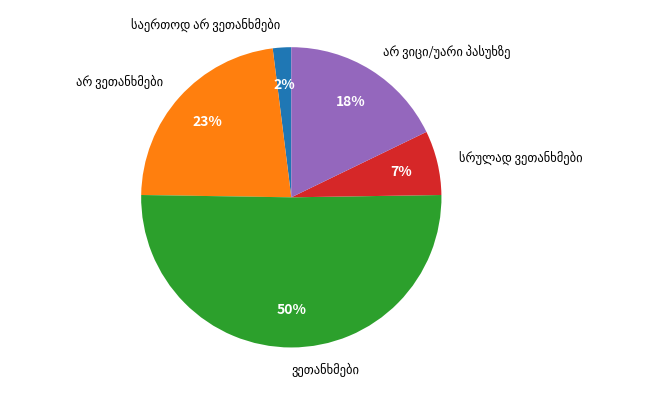

To the nearest percent, what is the average slice percentage?

20%